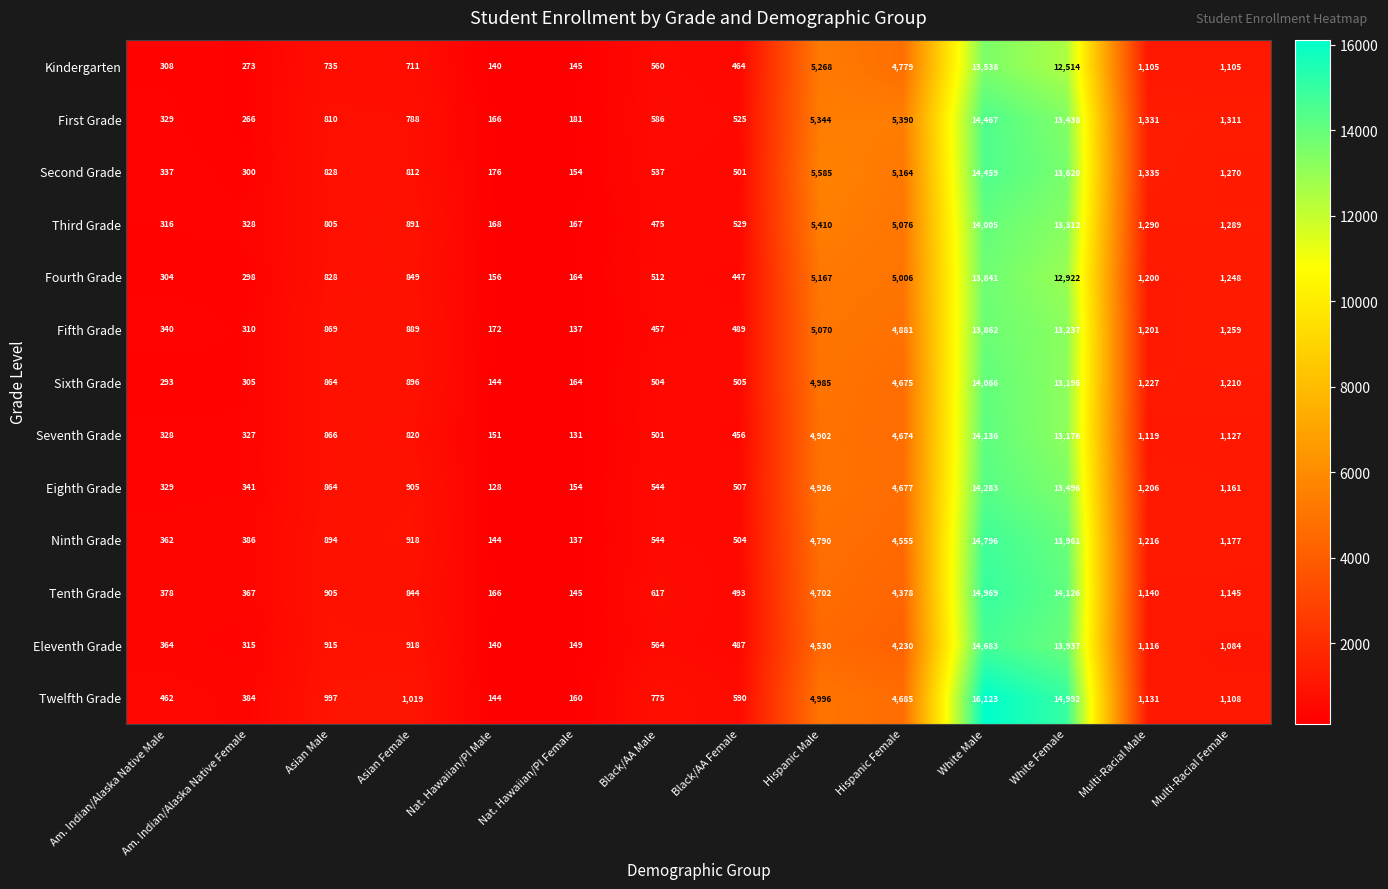

What is the difference between the maximum and minimum values in the Fourth Grade series?

13685